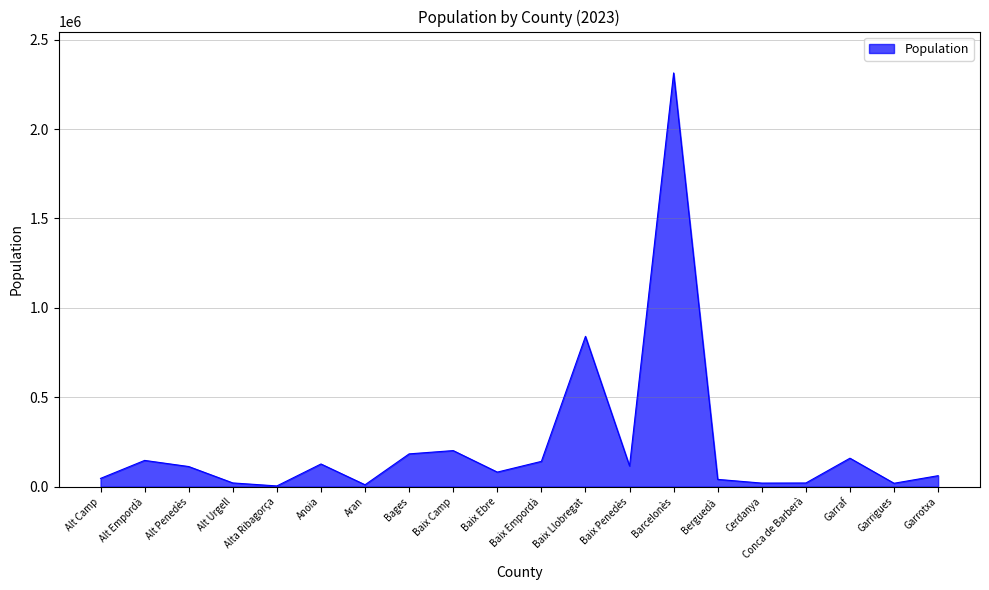

What is the greatest value displayed?

2313975